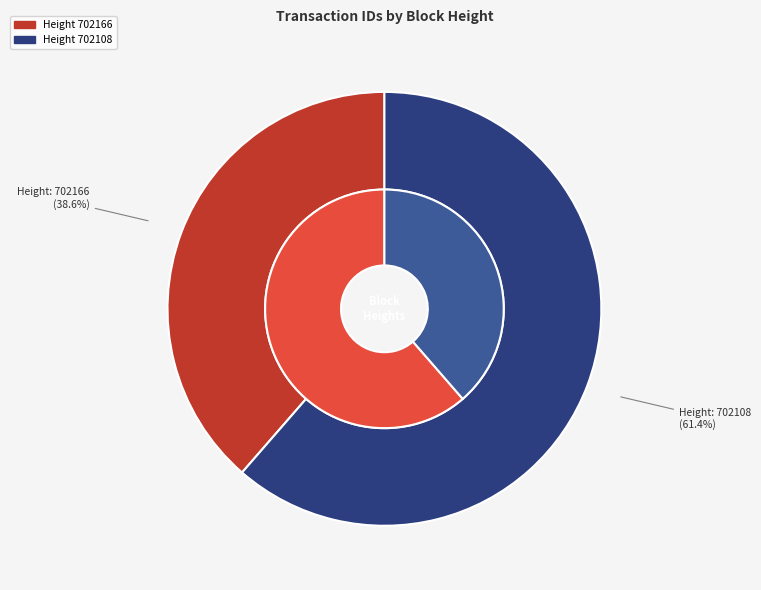

Which category has the smallest portion of the pie?

702166